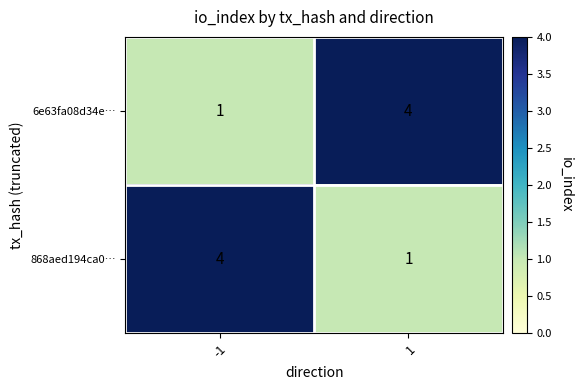

What is the sum of the 6e63fa08d34e… values at -1 and 1?

5